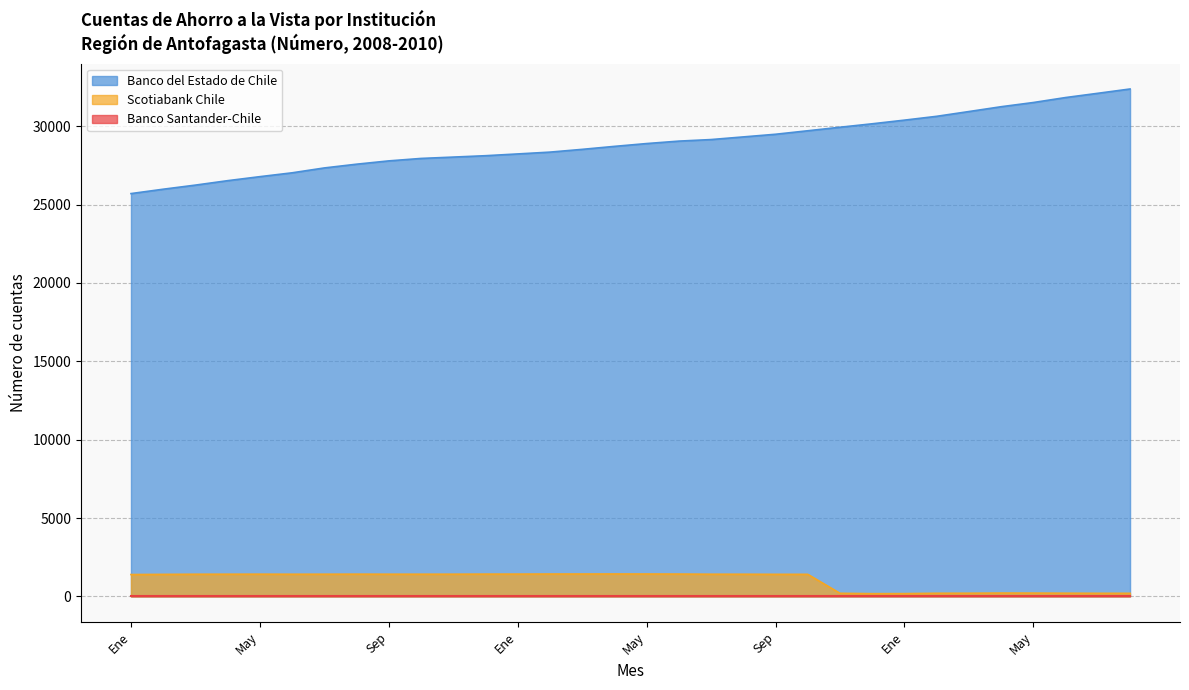

What is the difference between the highest and lowest values at Ago?

26150